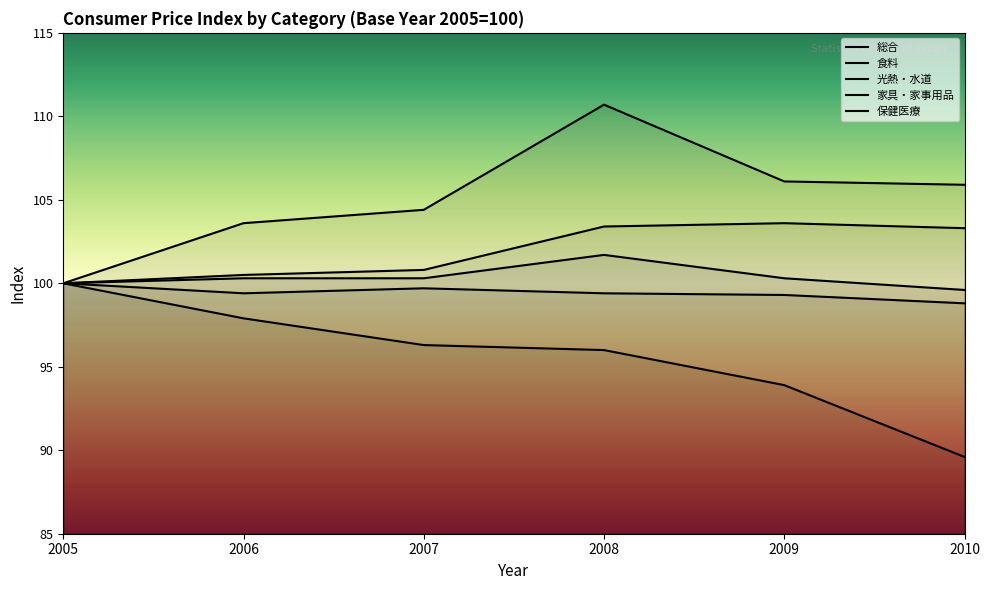

The 食料 series shows 103.3 at 2010. True or false?

True